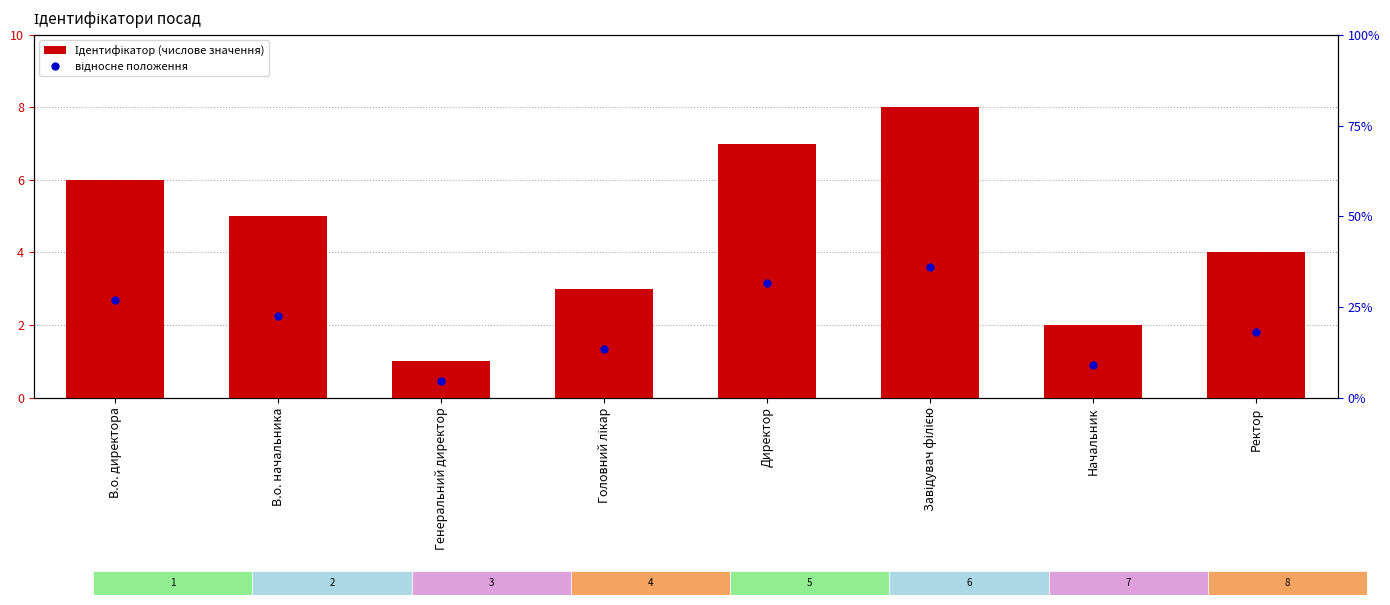

What is the value of the 2nd bar from the left?

5